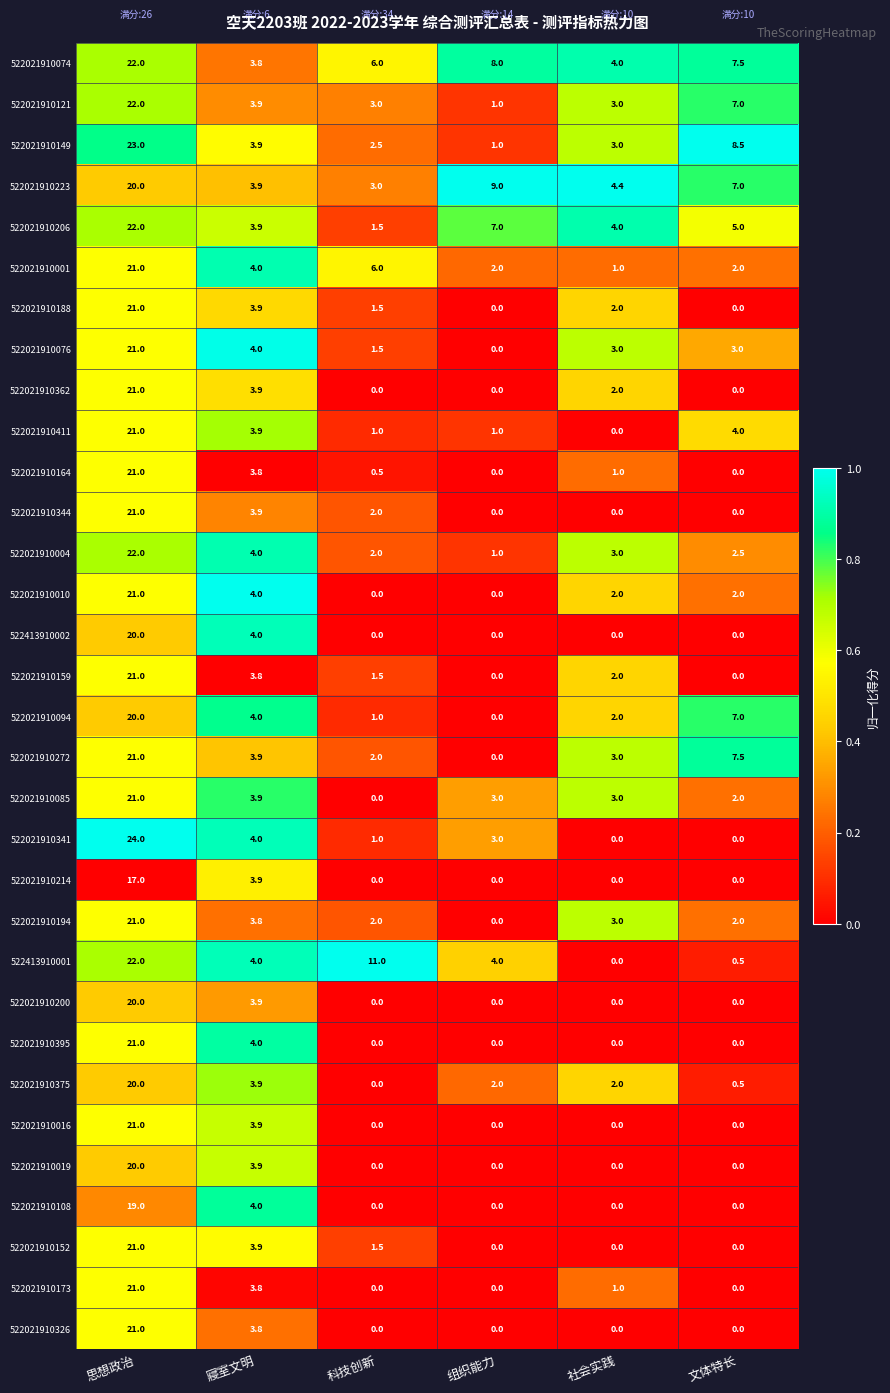

What value does the 522021910164 series have at 寢室文明?

3.8